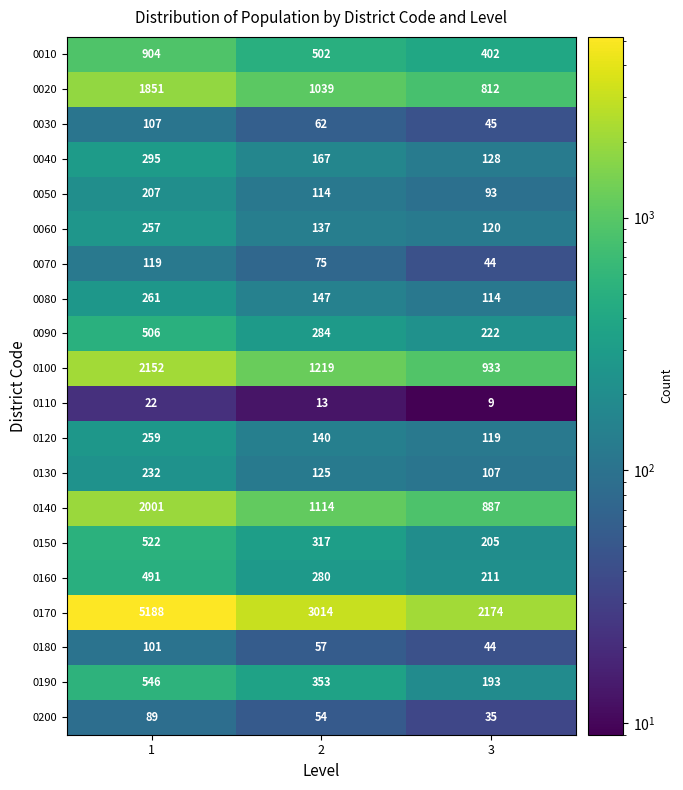

Which series has the largest total across all categories?

0170